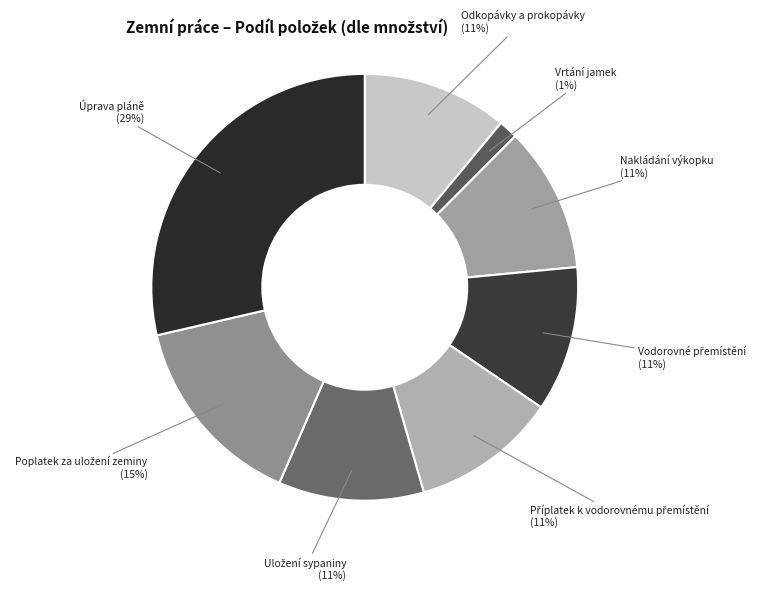

To the nearest percent, what portion does Vrtání jamek represent?

1%